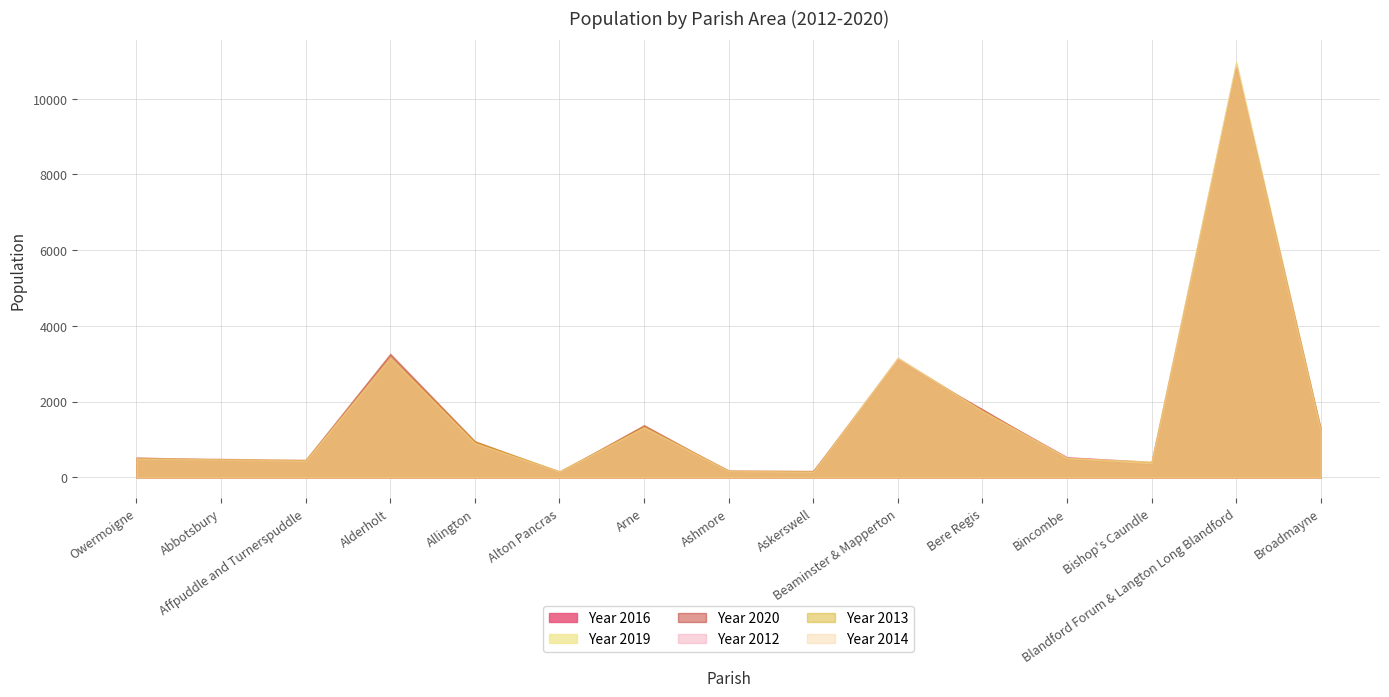

The Year 2013 series shows 180 at Ashmore. True or false?

True